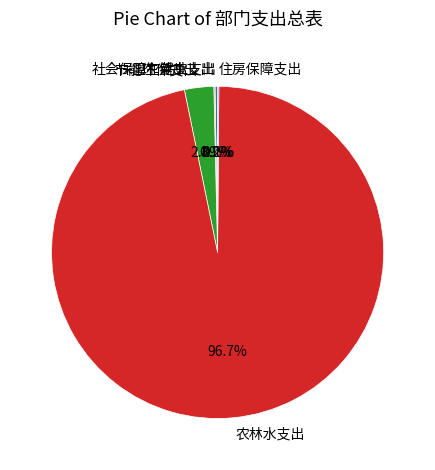

Is 农林水支出 the majority of the pie?

Yes